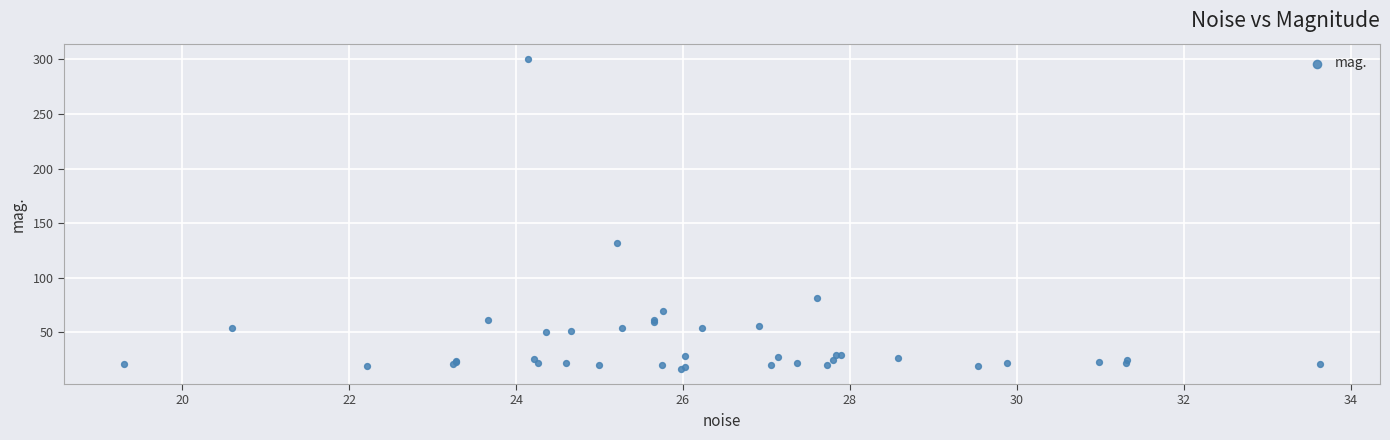

What Y value in the scatter plot is closest to 158?

132.0